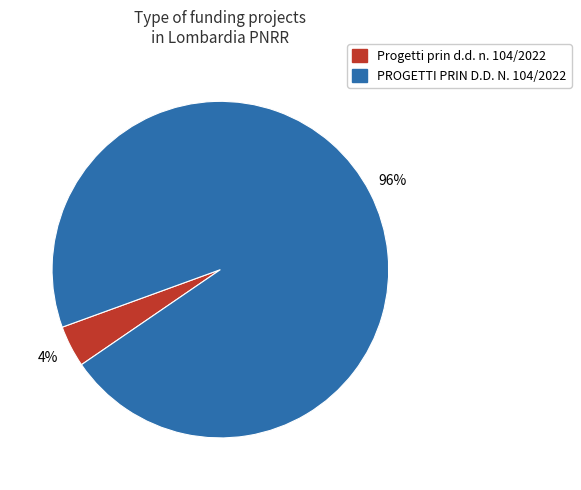

Combined, do PROGETTI PRIN D.D. N. 104/2022 and Progetti prin d.d. n. 104/2022 account for over 50%?

Yes